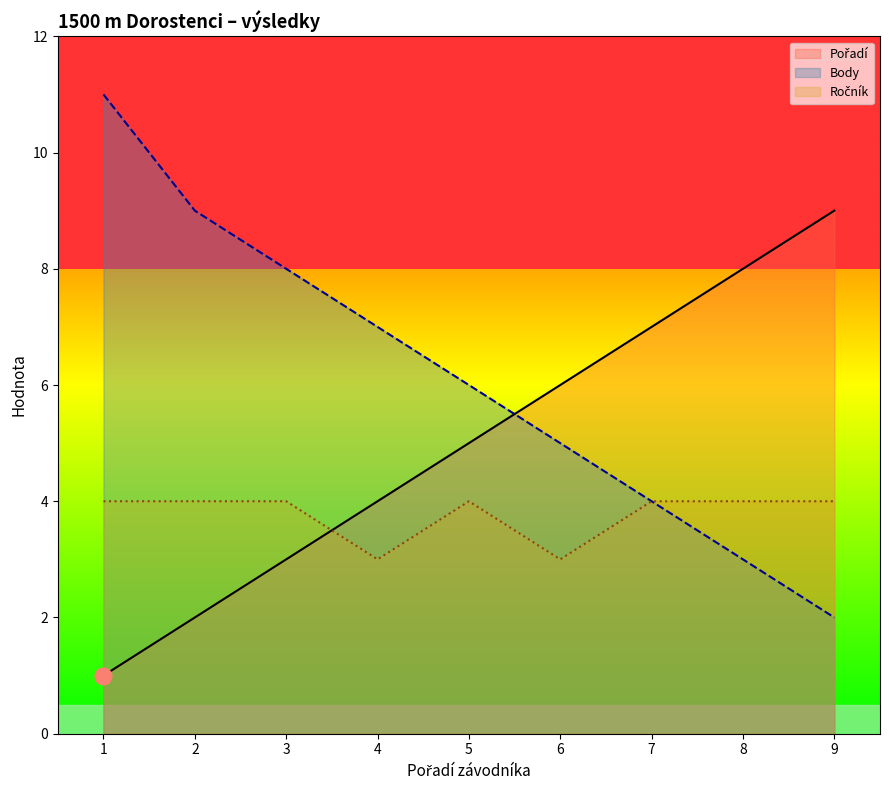

Which series has the largest range (max minus min)?

Body